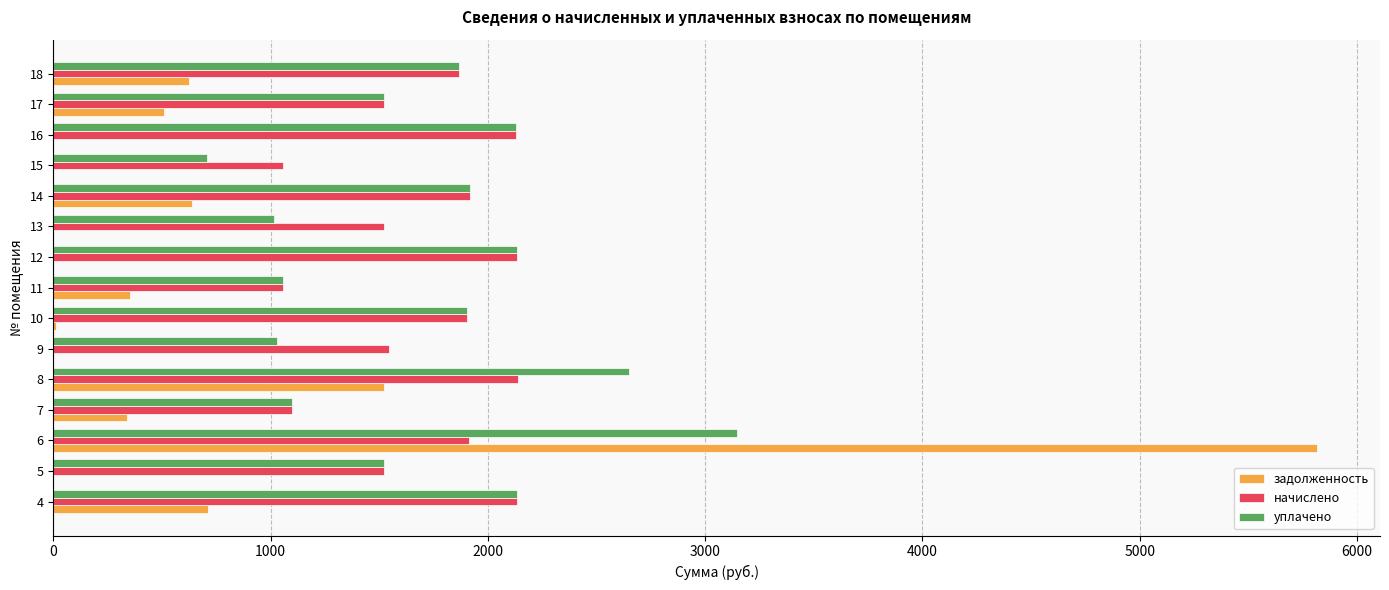

What is the sum of all начислено values?

25469.8